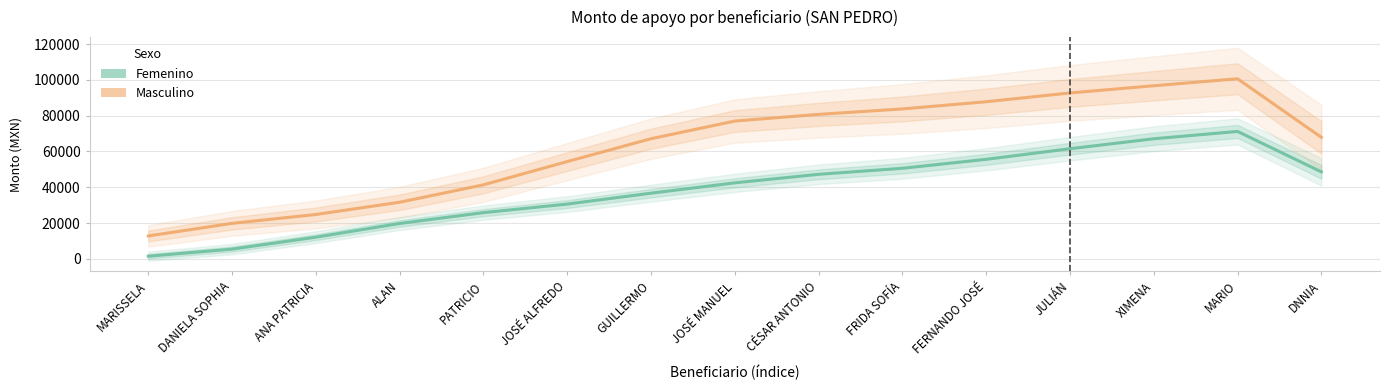

Which label corresponds to the smallest value in the chart?

MARISSELA